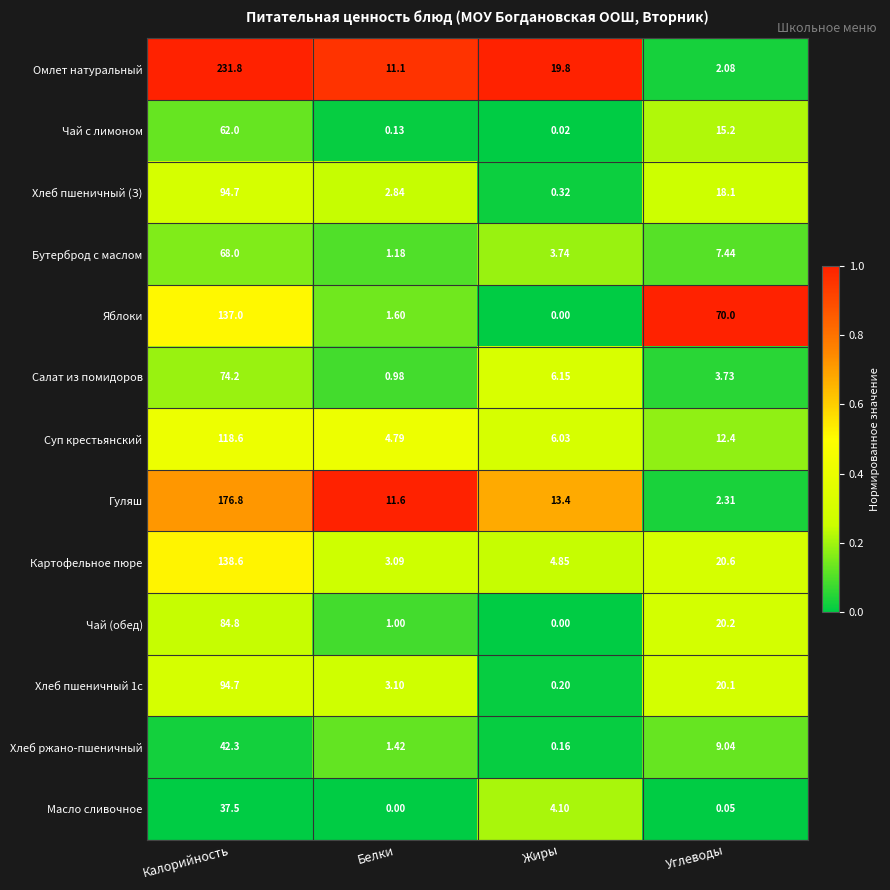

Which series has the widest spread of values?

Омлет натуральный